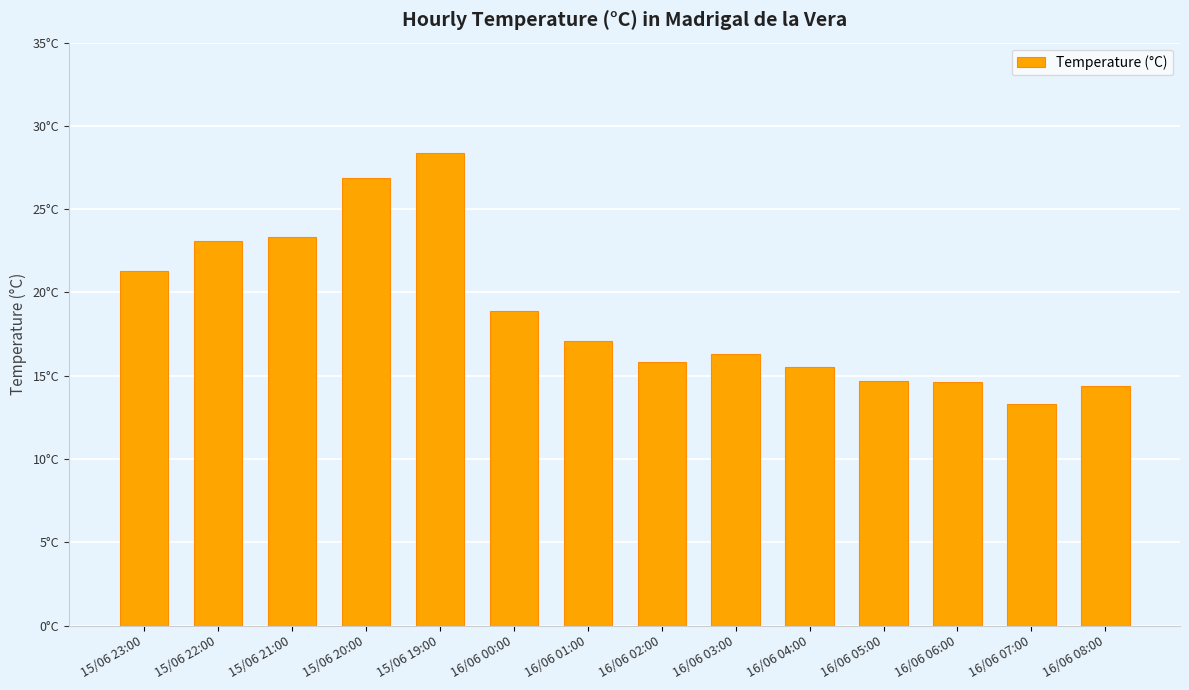

What is the difference between the values at 16/06 01:00 and 16/06 07:00?

3.8